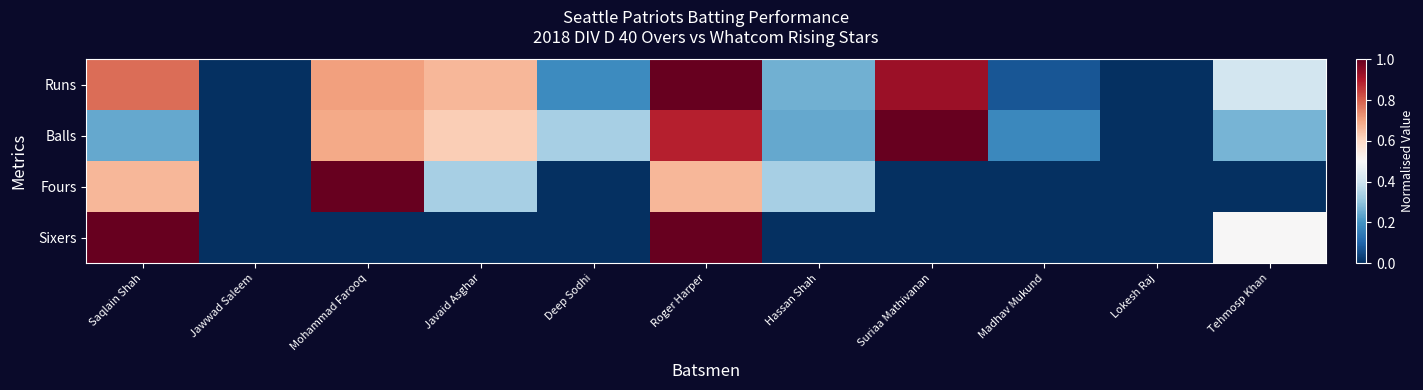

What is the difference between the highest and lowest values at Javaid Asghar?

0.7